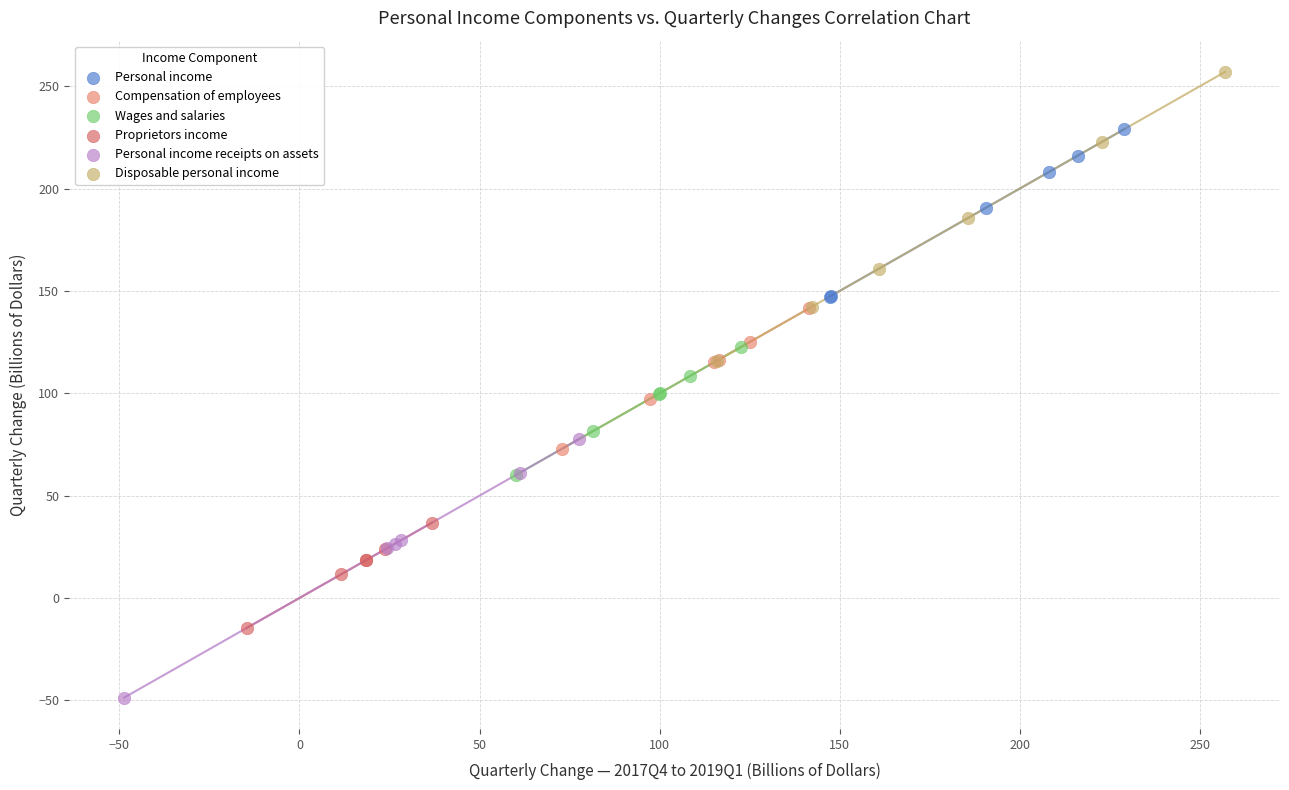

Which series contains the highest Y value?

Disposable personal income